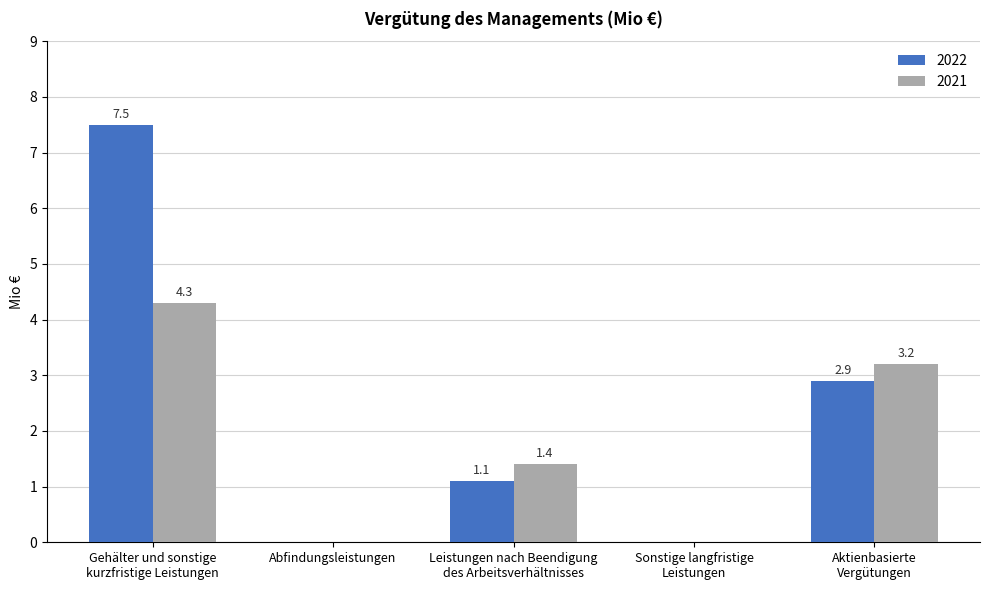

What is the sum of all 2022 values?

11.5